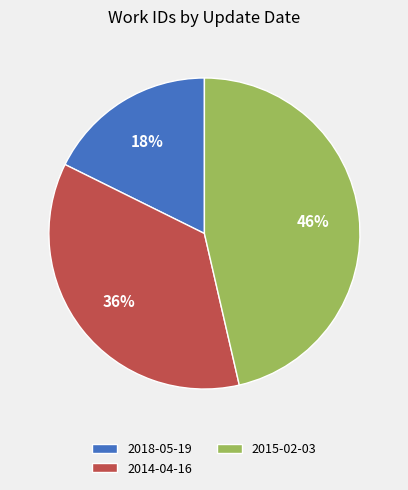

Which slice is the largest?

2015-02-03